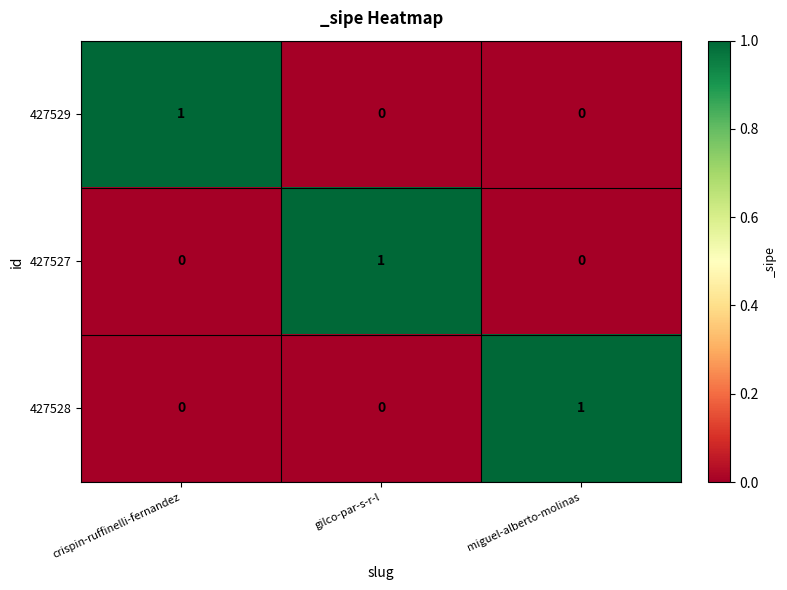

The value of 427529 at crispin-ruffinelli-fernandez is 0. True or false?

False